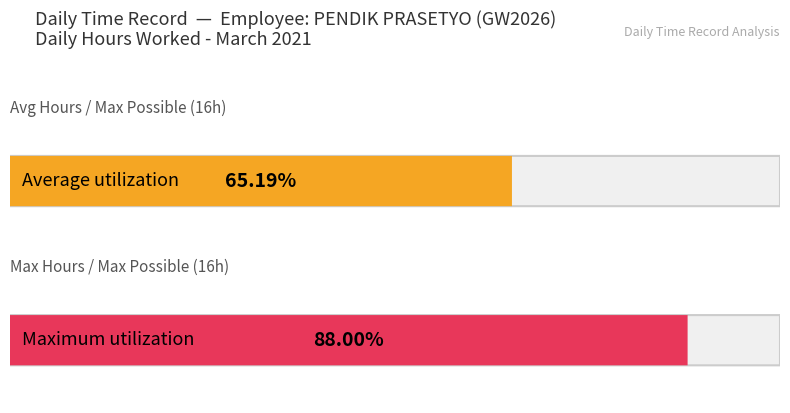

What is the difference between the second highest and minimum values in the Hours Worked series?

4.8